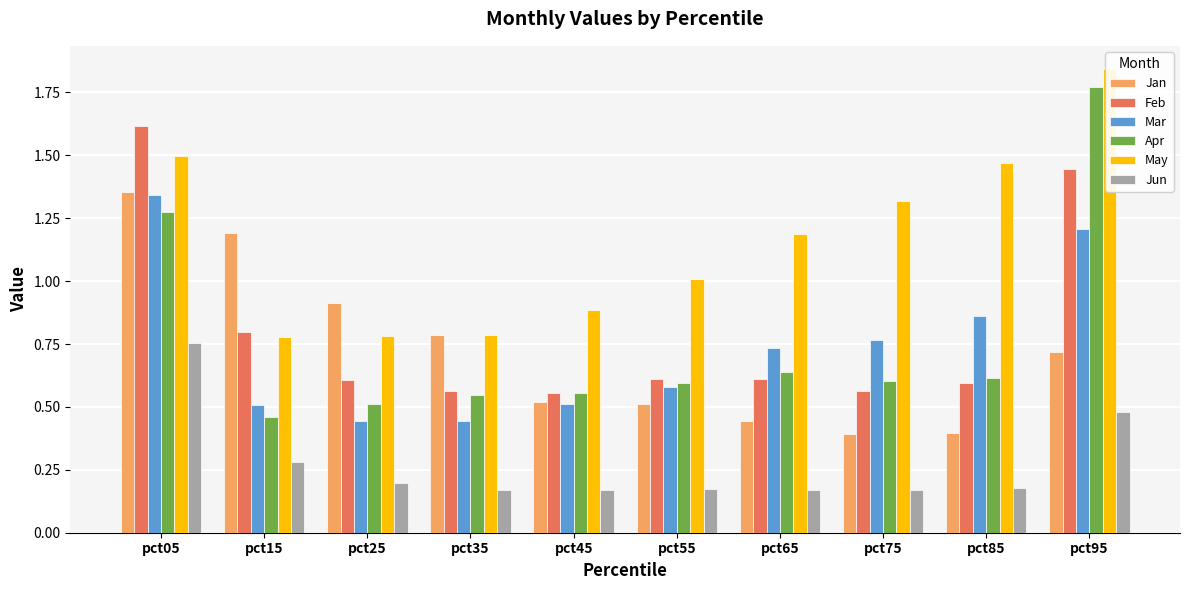

The value of Mar at pct45 is 0.7. True or false?

False